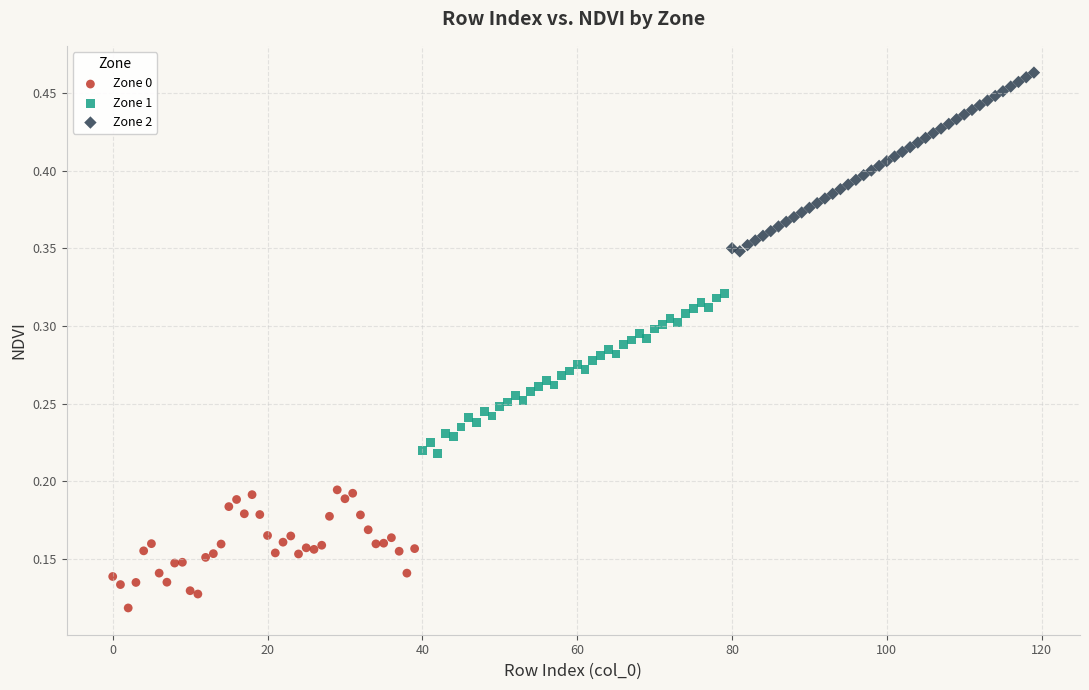

Which series reaches the minimum Y coordinate?

Zone 0